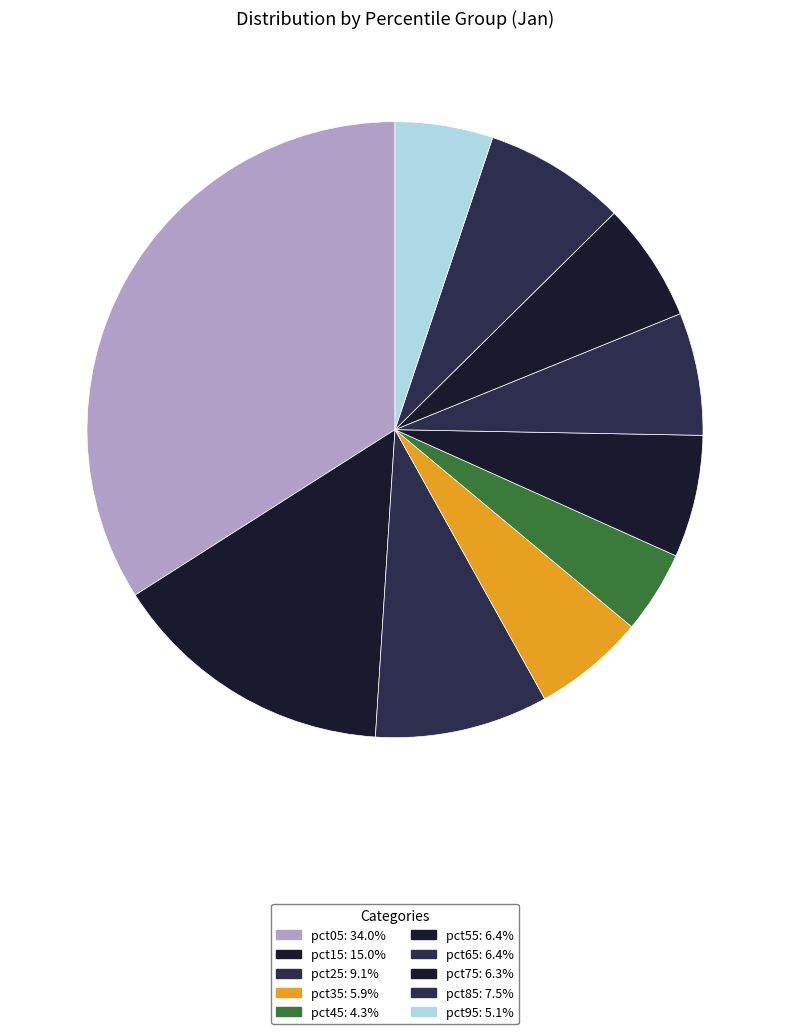

How many segments does this pie chart have?

10